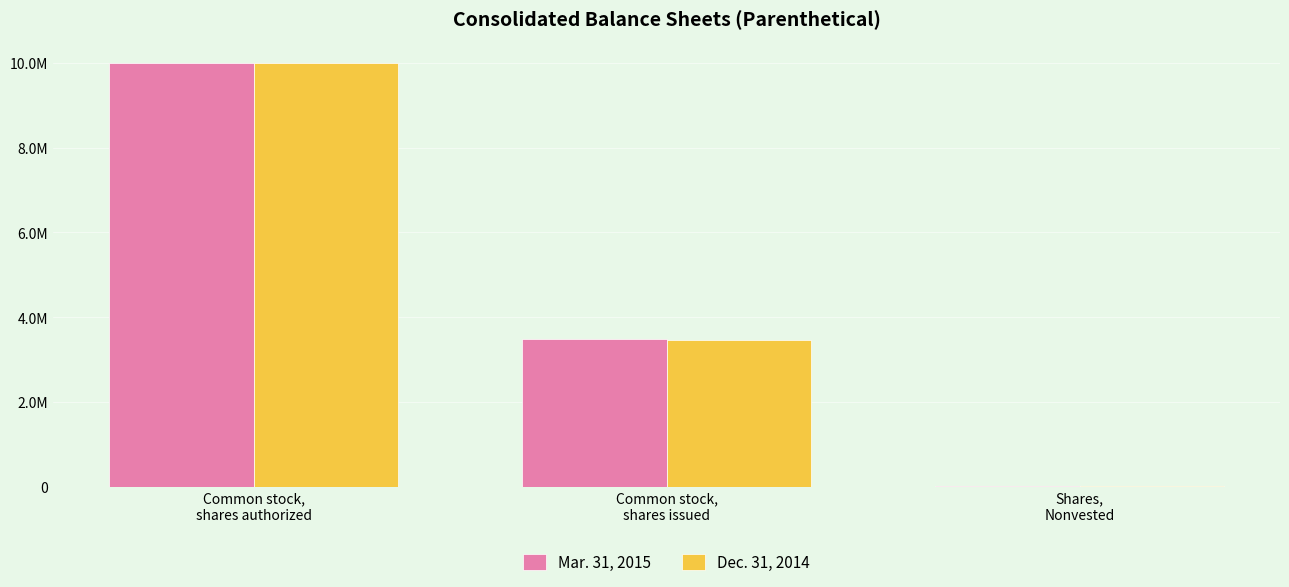

The Dec. 31, 2014 series shows 3463665 at Common stock,
shares issued. True or false?

True